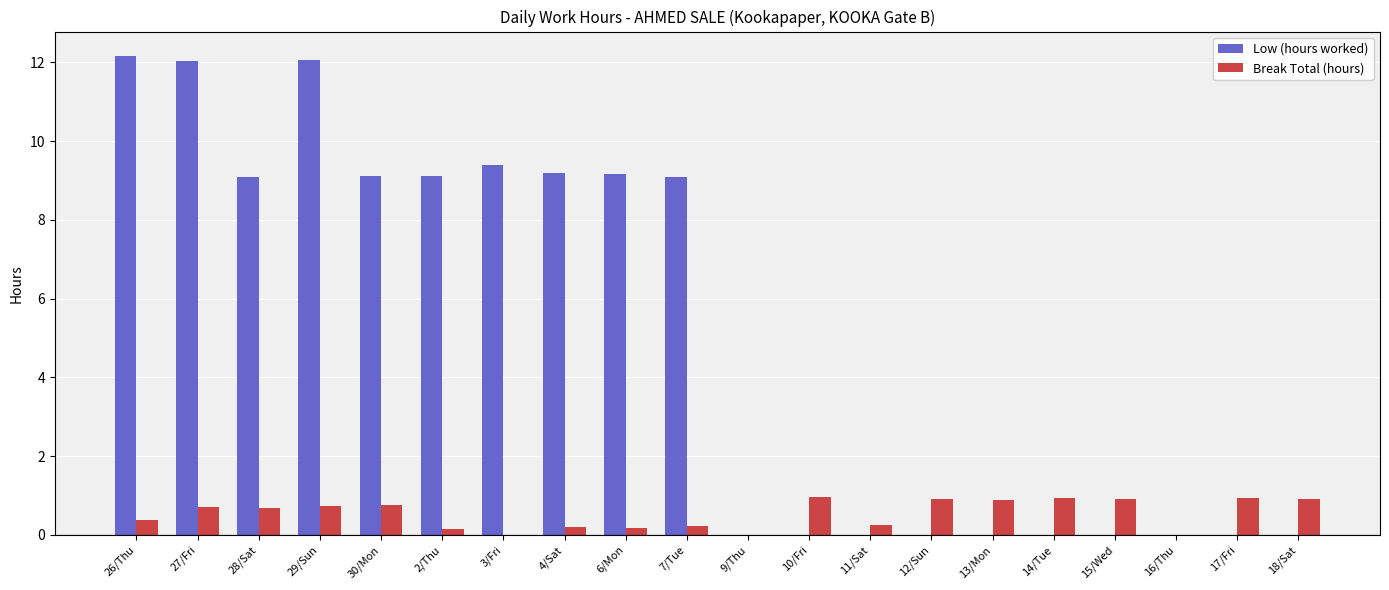

What is the sum of all Low (hours worked) values?

100.4